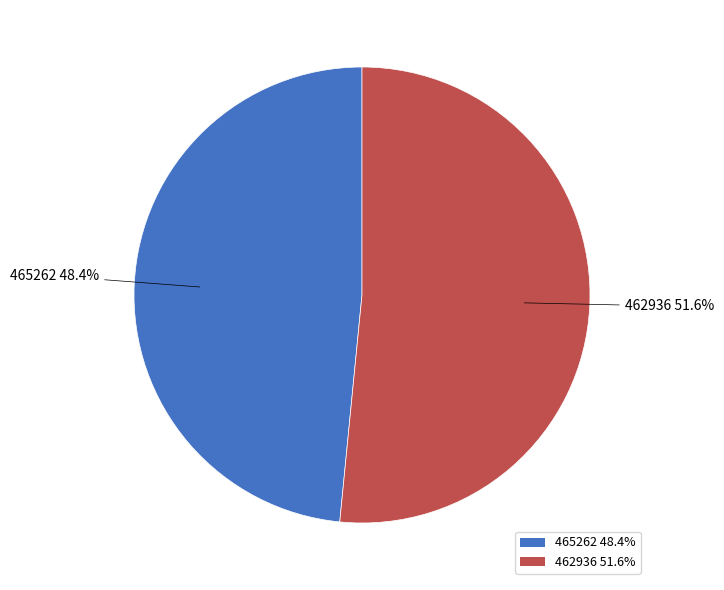

Which category has the biggest portion of the pie?

462936